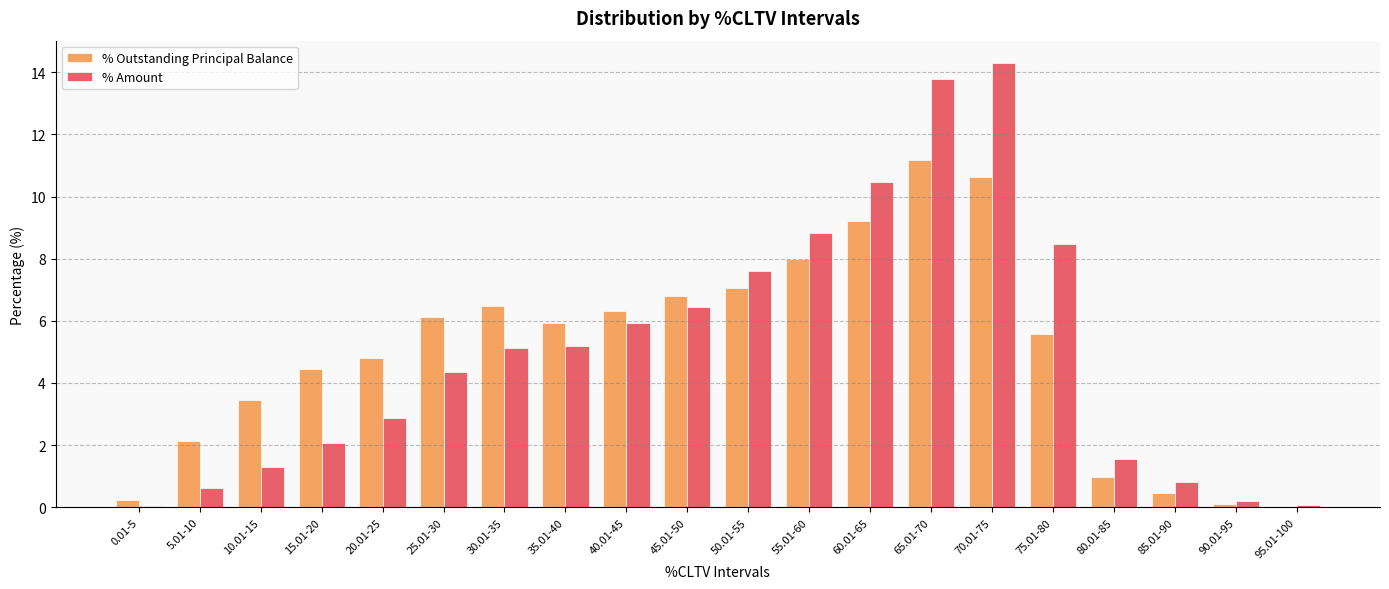

Are the bars grouped side by side (vs. stacked)?

Yes